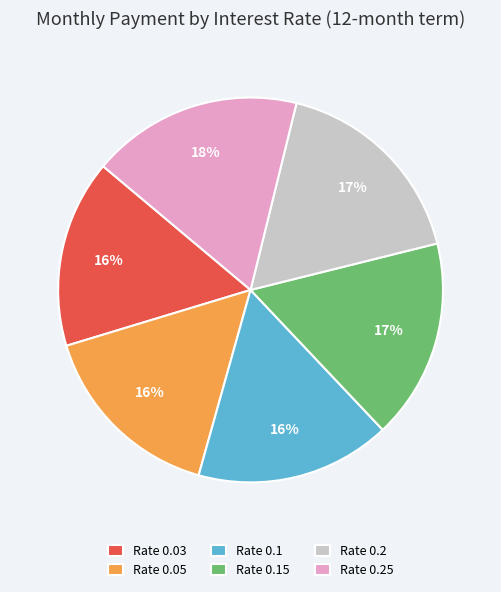

How many segments does this pie chart have?

6